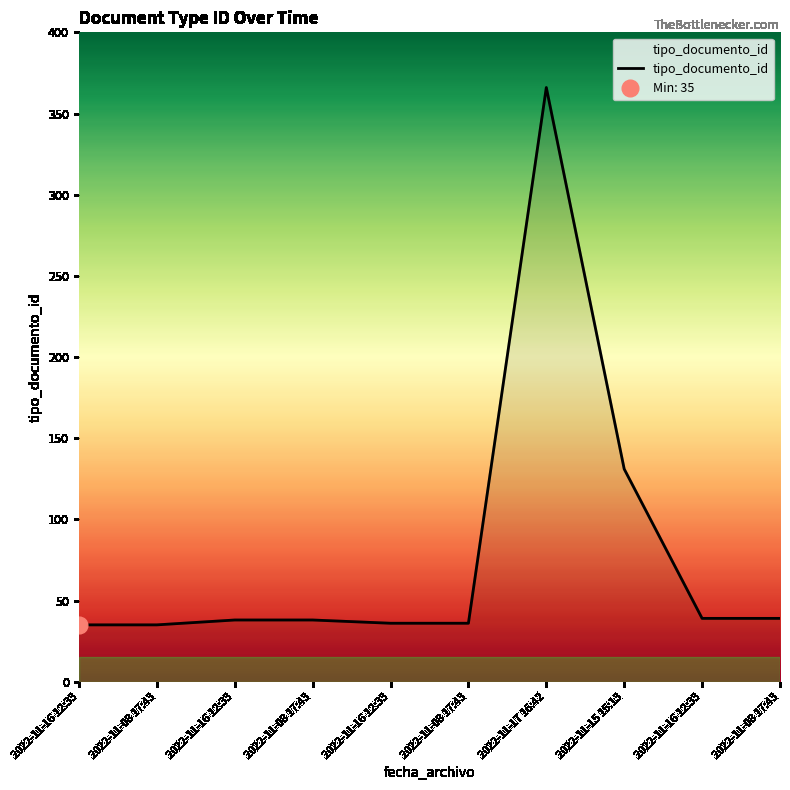

What is the value of the 7th point from the left?

366